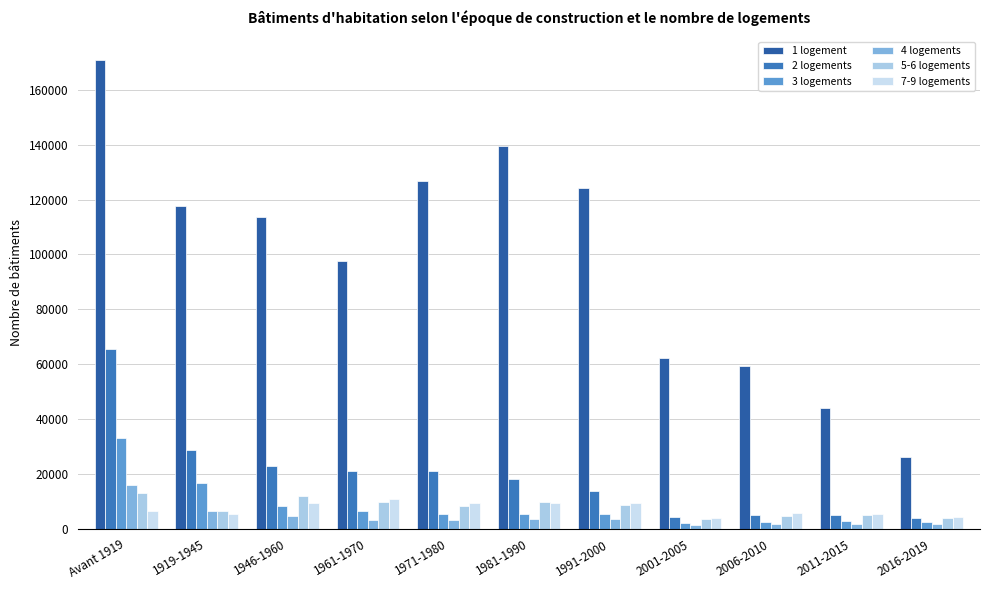

What is the value of the 4 logements bar at the 1st from the left?

15760